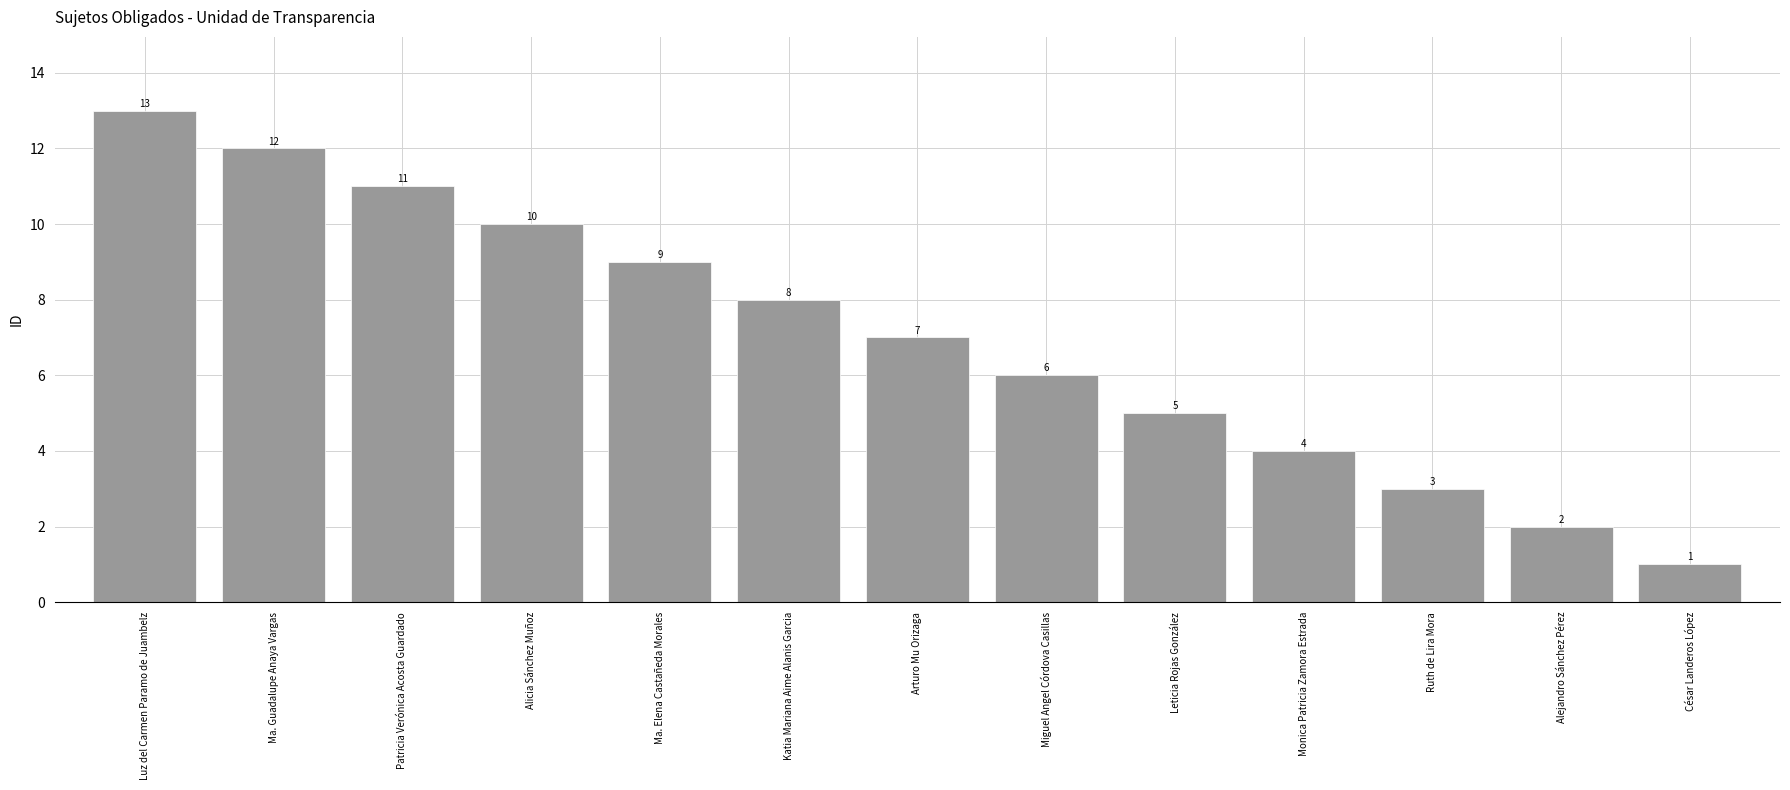

Reading right to left, extract all data points from this chart.

César Landeros López=1	Alejandro Sánchez Pérez=2	Ruth de Lira Mora=3	Monica Patricia Zamora Estrada=4	Leticia Rojas González=5	Miguel Angel Córdova Casillas=6	Arturo Mu Orizaga=7	Katia Mariana Aime Alanis Garcia=8	Ma. Elena Castañeda Morales=9	Alicia Sánchez Muñoz=10	Patricia Verónica Acosta Guardado=11	Ma. Guadalupe Anaya Vargas=12	Luz del Carmen Paramo de Juambelz=13